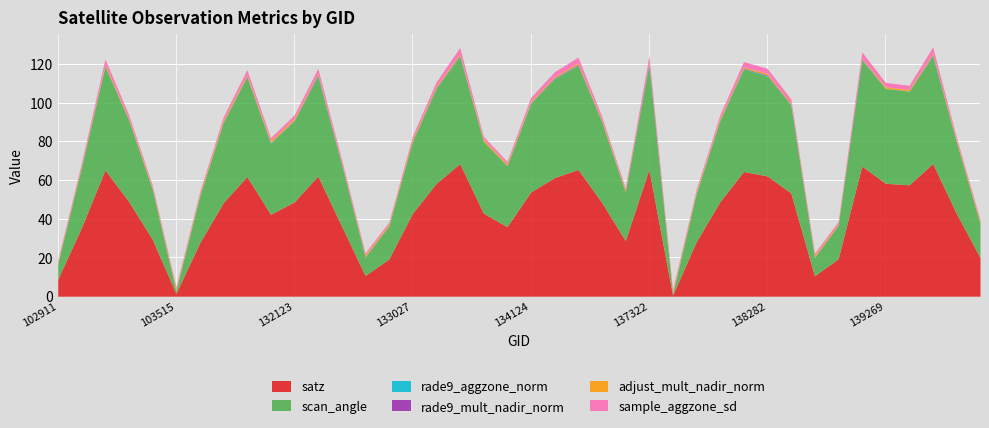

Which has a higher value, 132669 or 137322?

137322